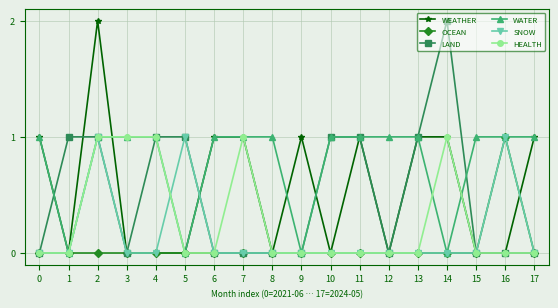

True or false: LAND and WATER cross at least once.

True